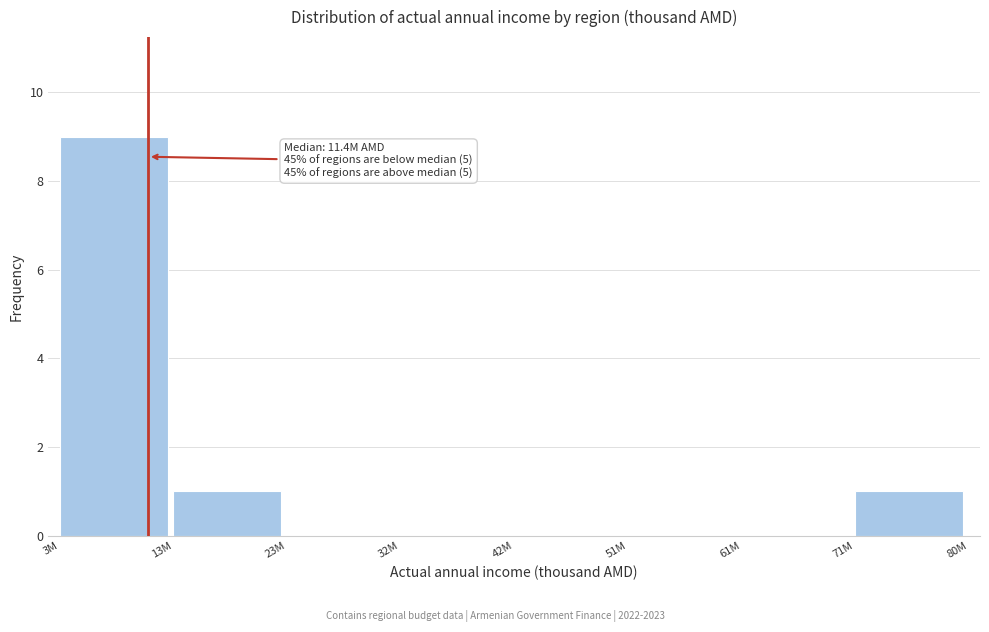

Reading left to right, what are all the values shown in this chart?

3M=9	13M=1	23M=0	32M=0	42M=0	51M=0	61M=0	71M=1